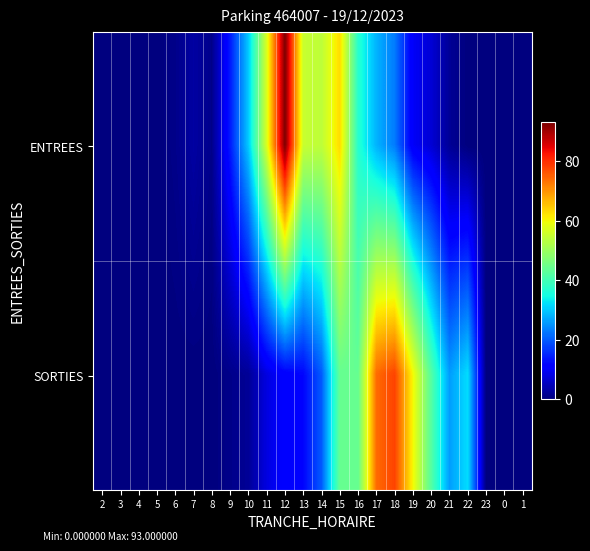

How many categories are shown in the chart?

24